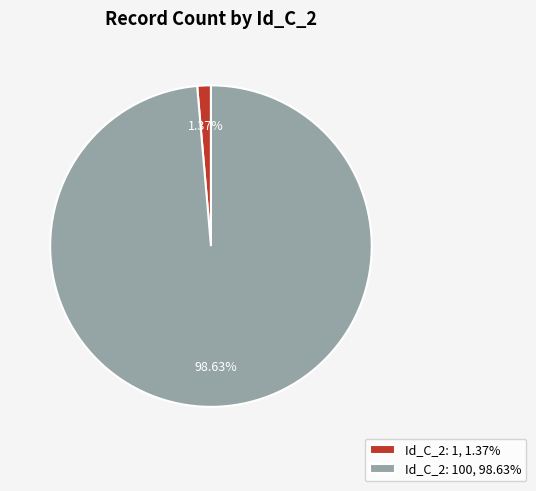

Which category has the smallest portion of the pie?

Id_C_2: 1, 1.37%